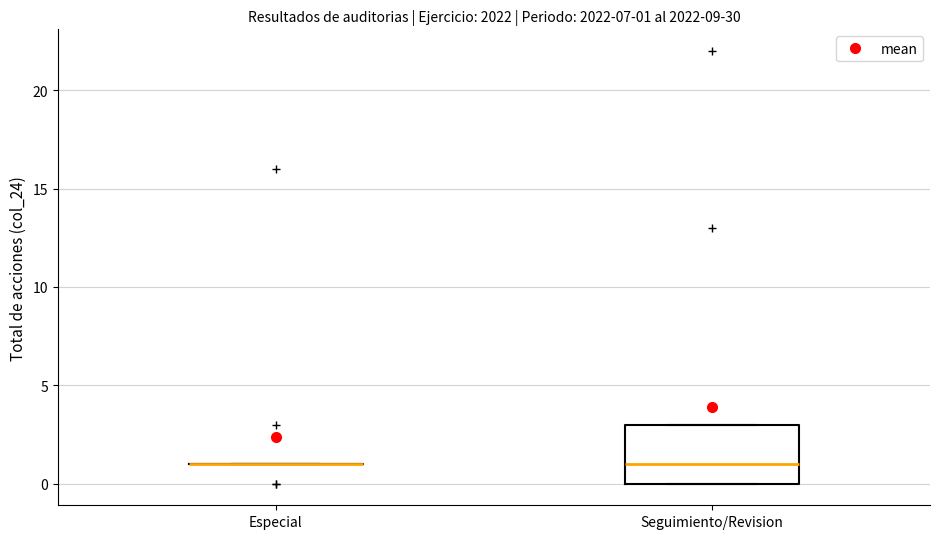

Comparing the boxes themselves (not the whiskers), which one is the tallest?

Seguimiento/Revision